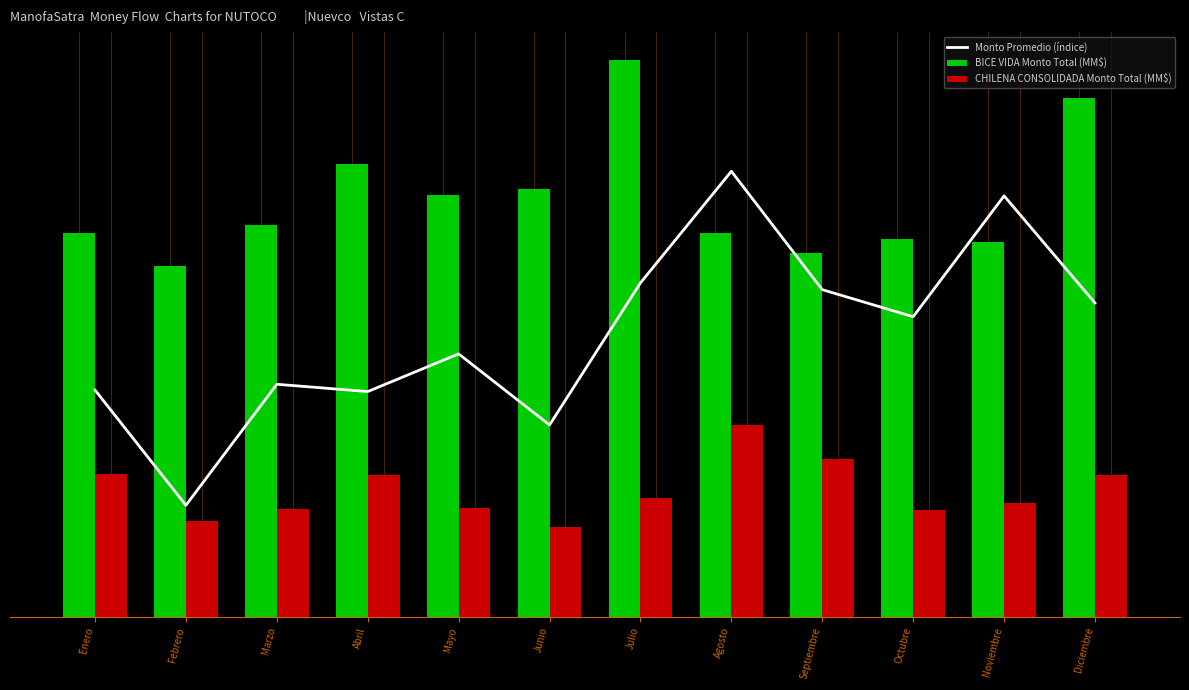

What is the difference between the second highest and second lowest values in the CHILENA CONSOLIDADA Monto Total (MM$) series?

164.5